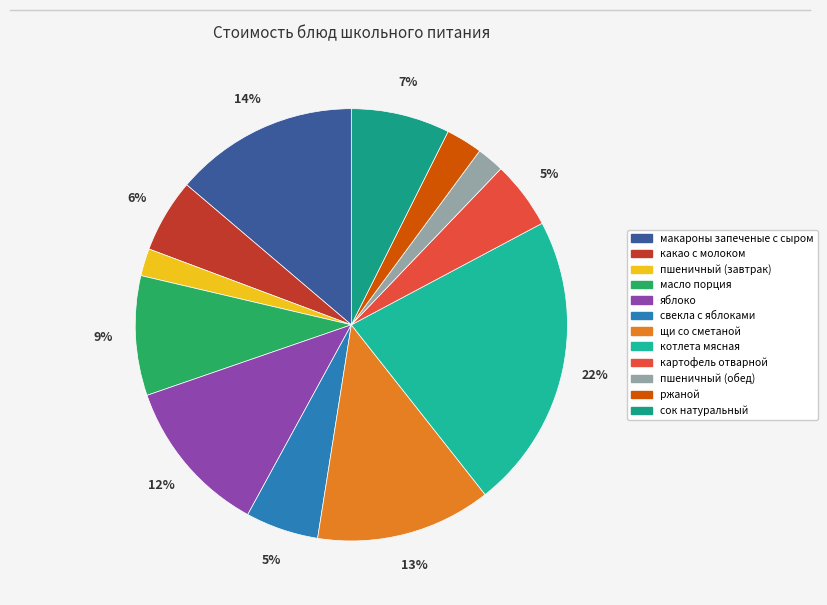

To the nearest percent, what portion does какао с молоком represent?

6%